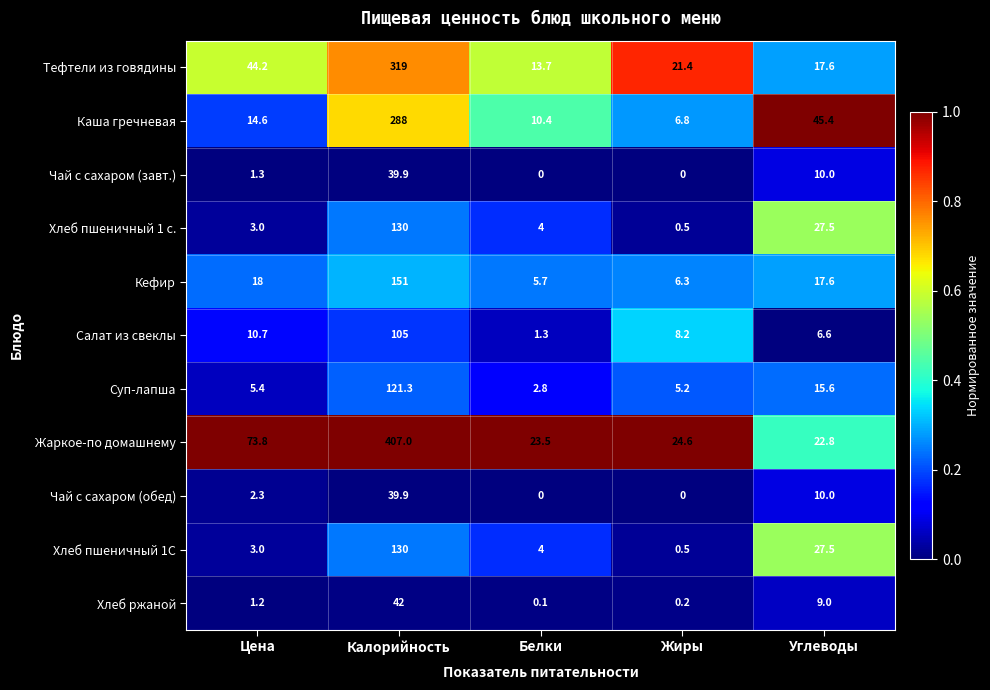

True or false: Хлеб пшеничный 1С has a value of 27.5 at Углеводы.

True